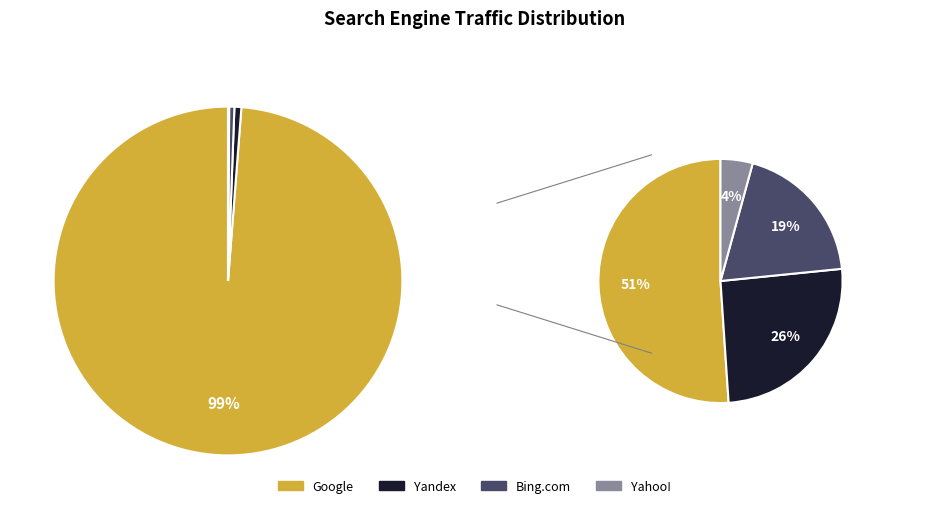

The Ukr.net slice represents 1% of the pie. True or false?

False